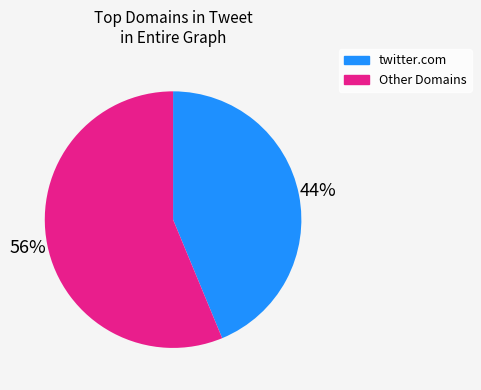

How many segments does this pie chart have?

2